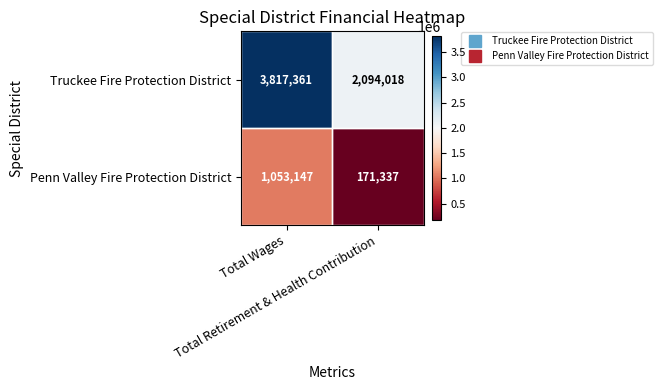

Which category has the highest value across all series?

Total Wages